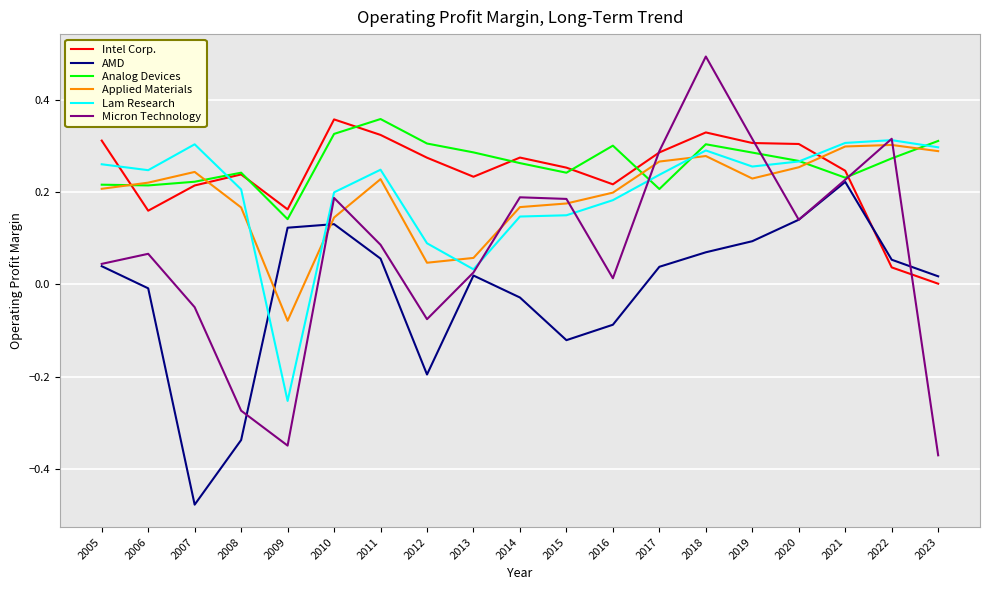

What is the sum of the Lam Research values at 2008 and 2006?

0.5